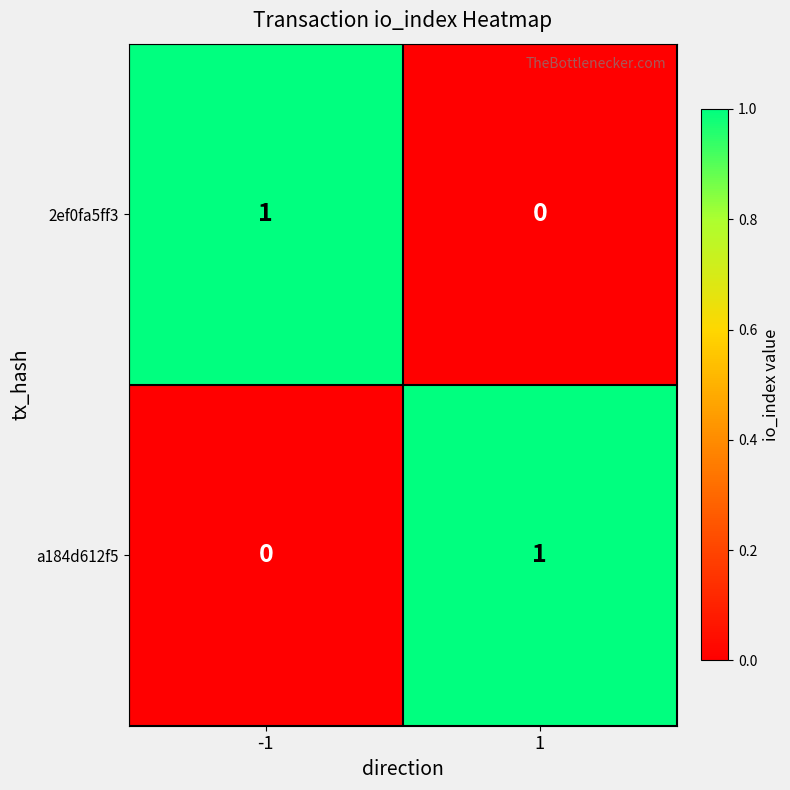

List the labels in order of 2ef0fa5ff3 value, smallest first.

1, -1